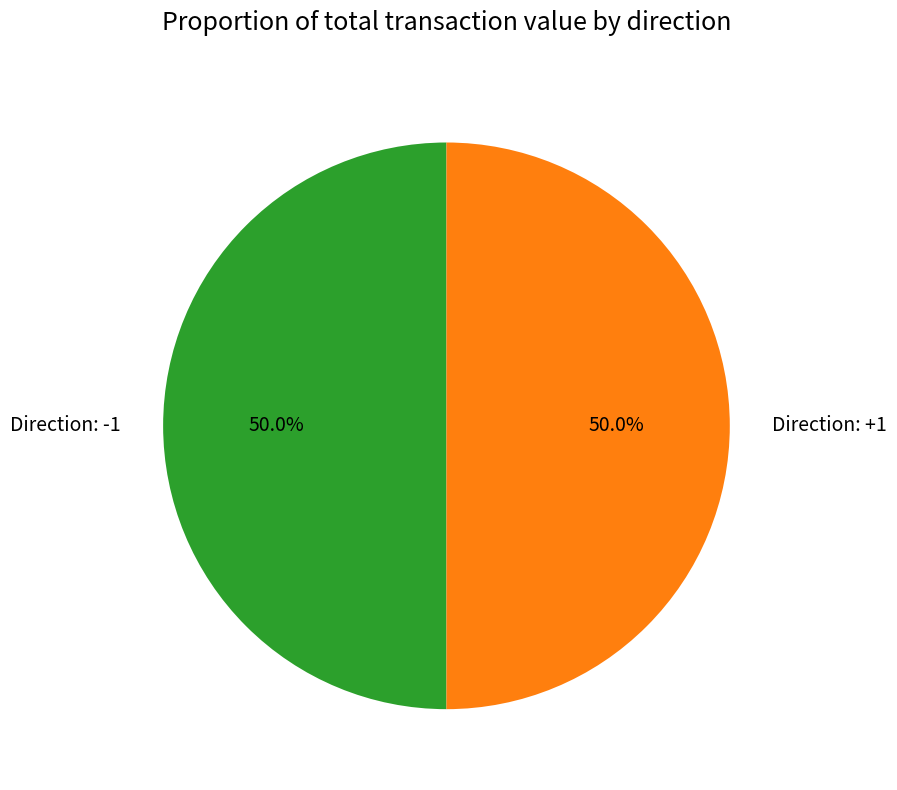

How many segments does this pie chart have?

2